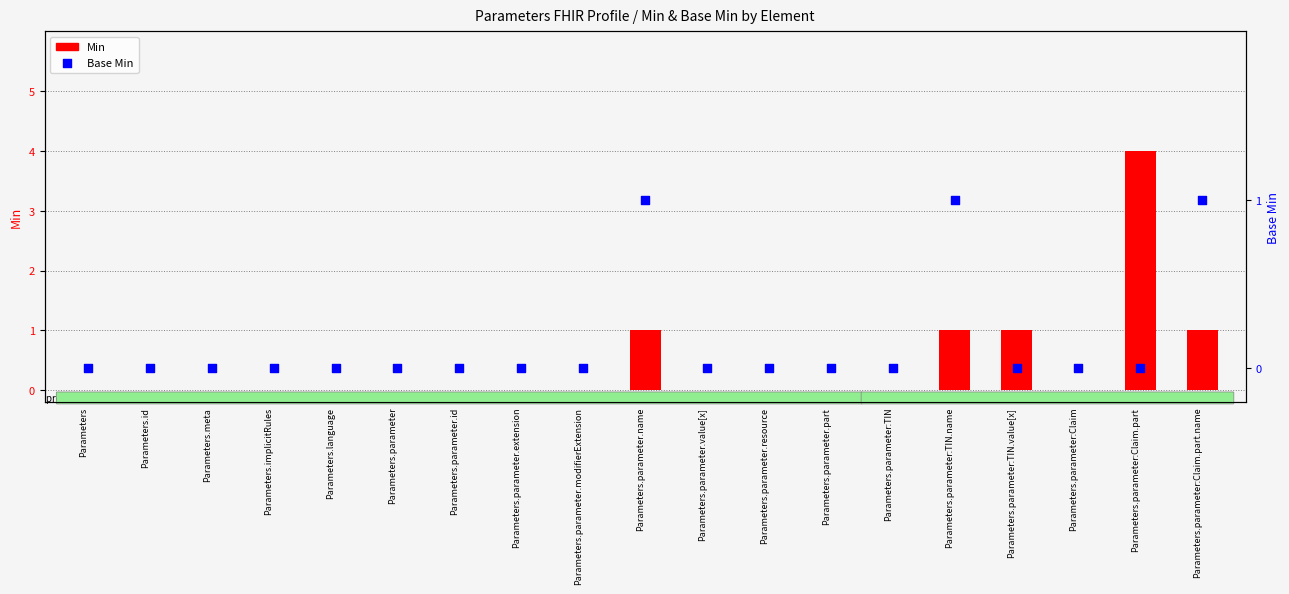

Which series has the largest total across all categories?

Min